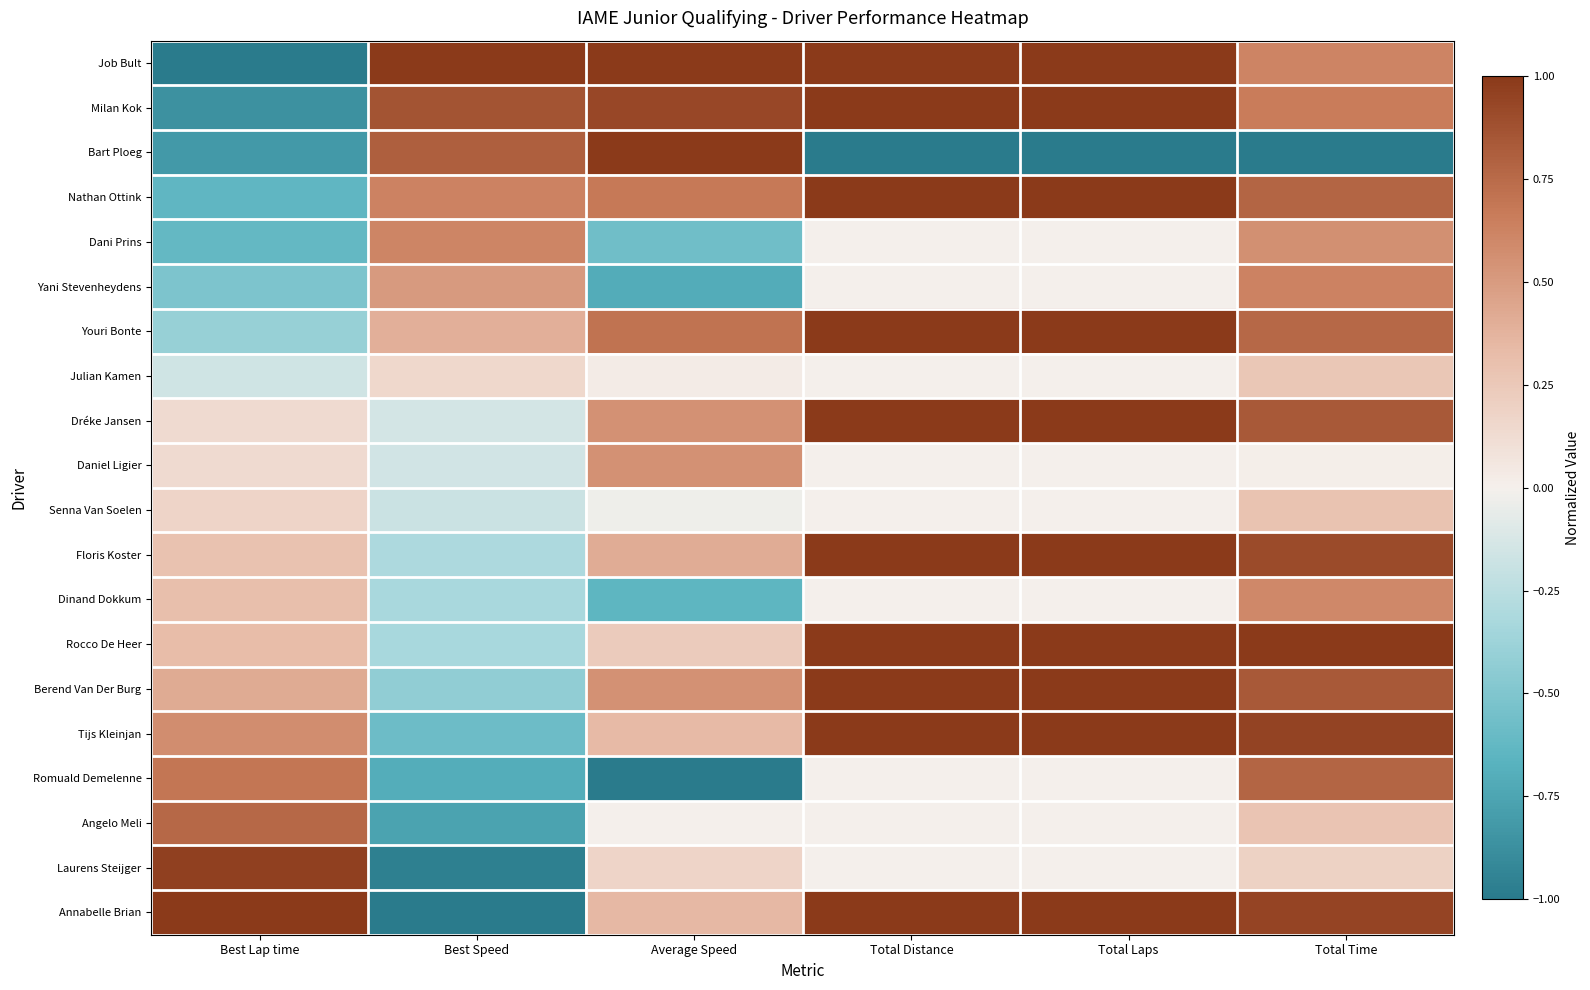

Which has a higher value, Average Speed or Best Speed?

Best Speed